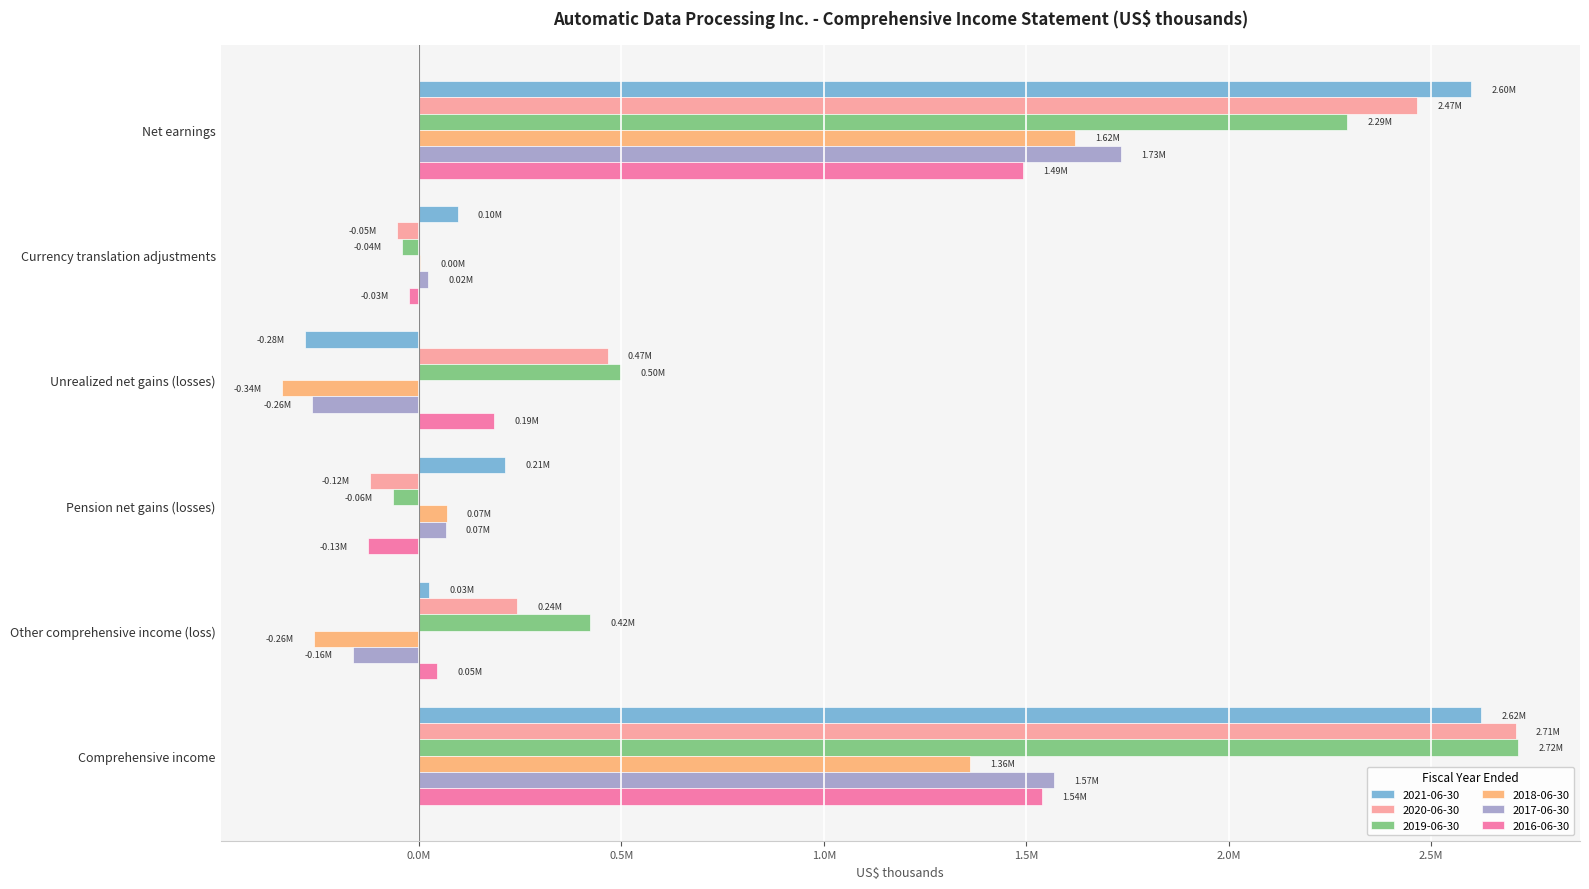

The value of 2018-06-30 at Pension net gains (losses) is 29375. True or false?

False